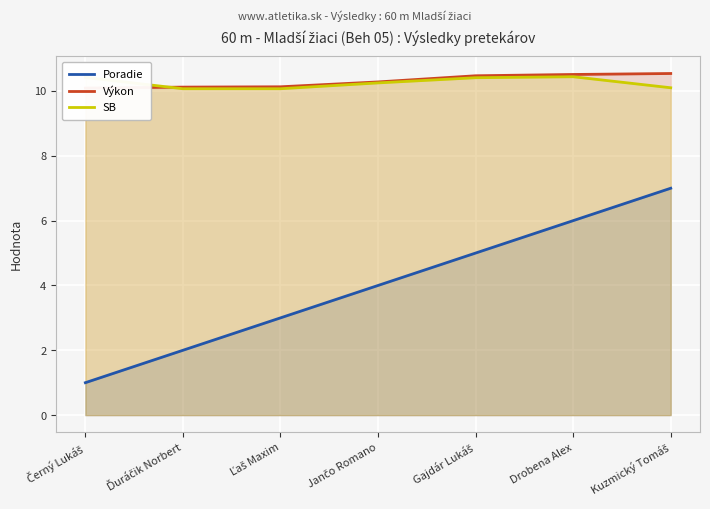

Which series has the largest total across all categories?

Výkon